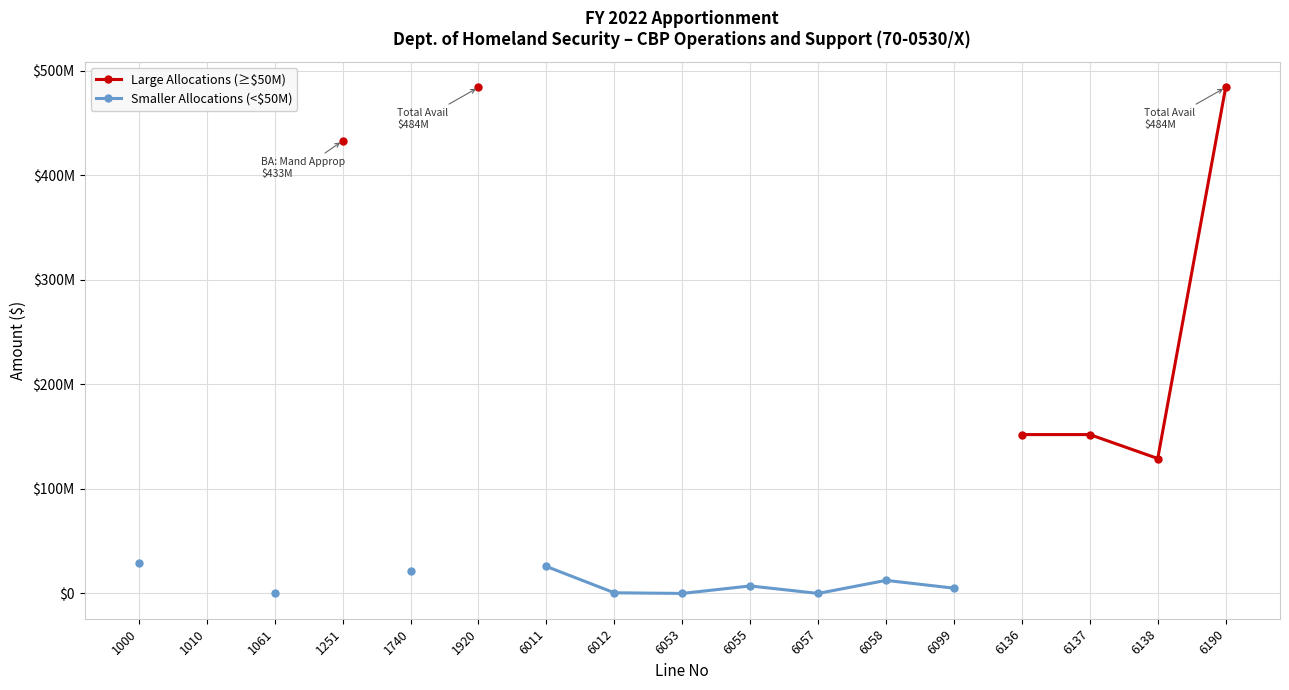

How many interior local valleys does the Large Allocations (≥$50M) series have?

1